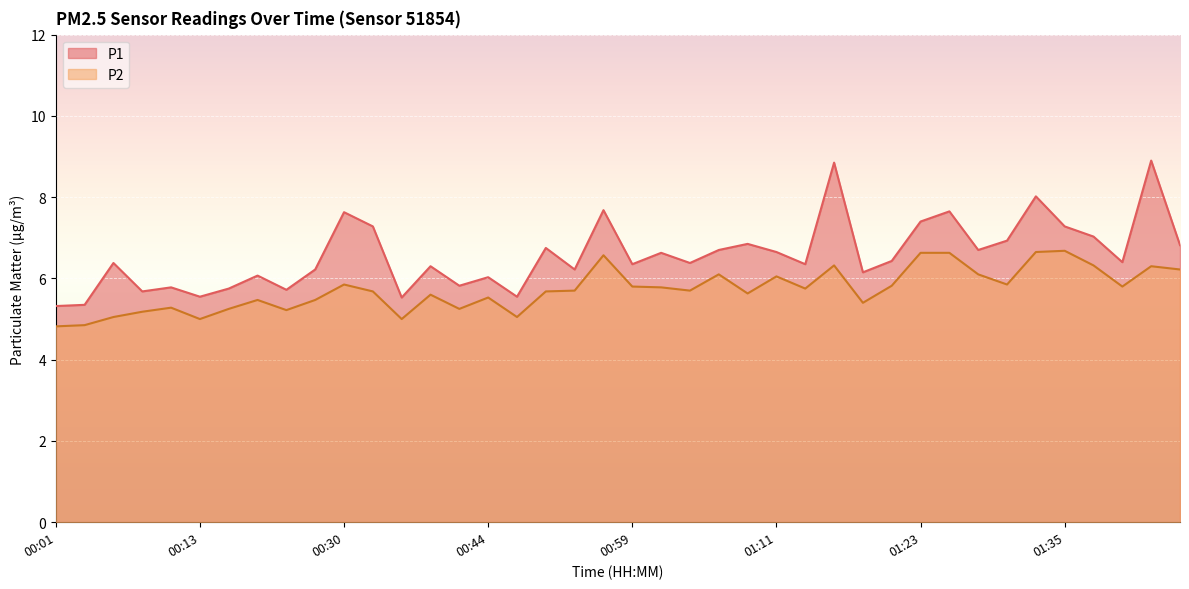

The P1 series shows 7.6 at 00:30. True or false?

True